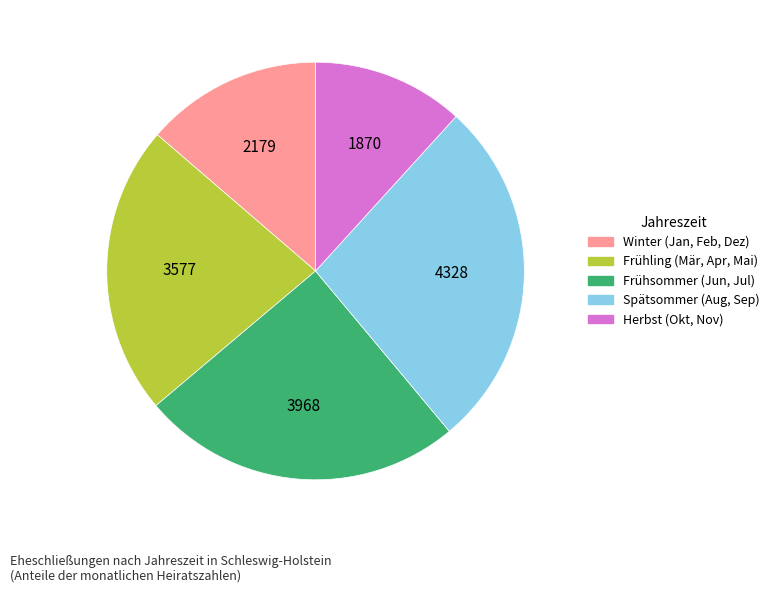

Is there a majority slice in this chart?

No